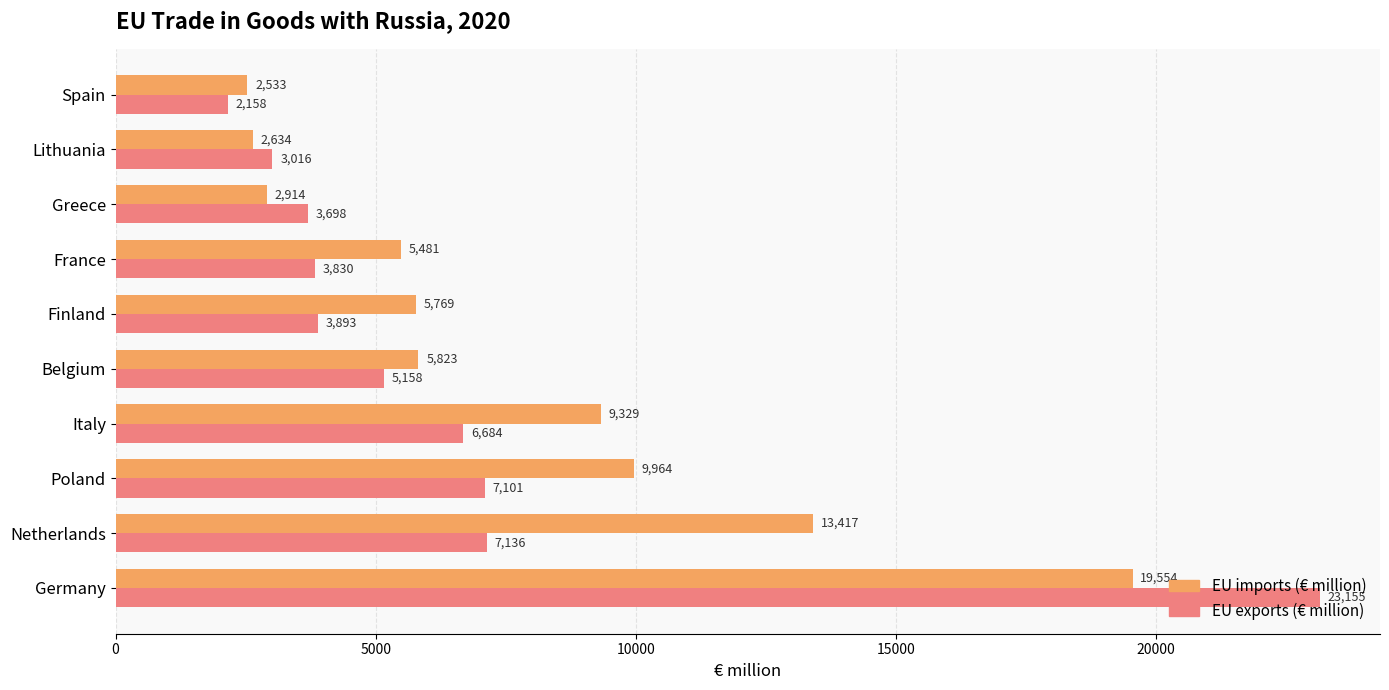

List the labels in order of EU exports (€ million) value, smallest first.

Spain, Lithuania, Greece, France, Finland, Belgium, Italy, Poland, Netherlands, Germany